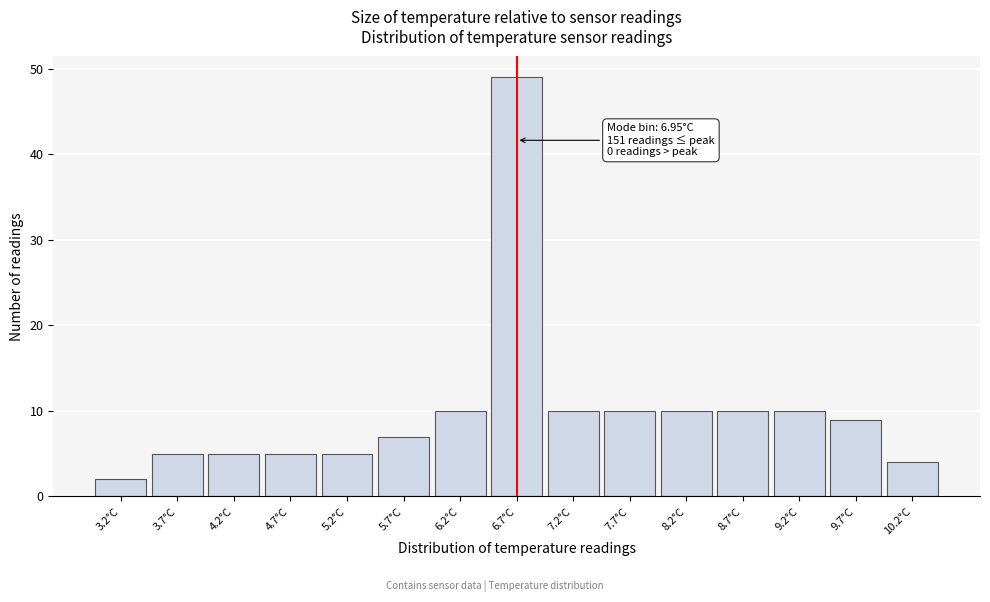

Reading left to right, list all the values displayed in this chart.

2	5	5	5	5	7	10	49	10	10	10	10	10	9	4